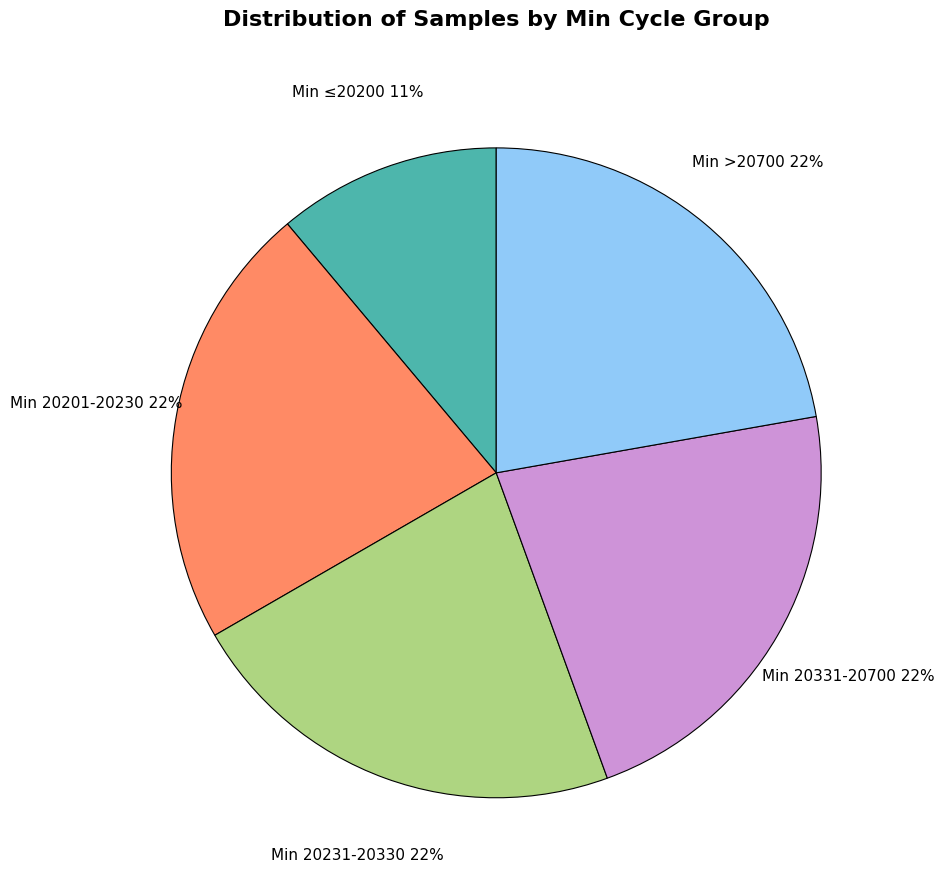

Is there a majority slice in this chart?

No